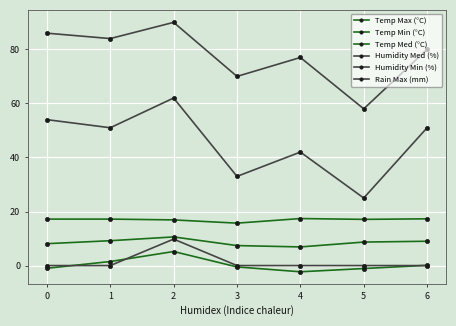

True or false: Temp Med (°C) and Rain Max (mm) intersect in this chart.

False